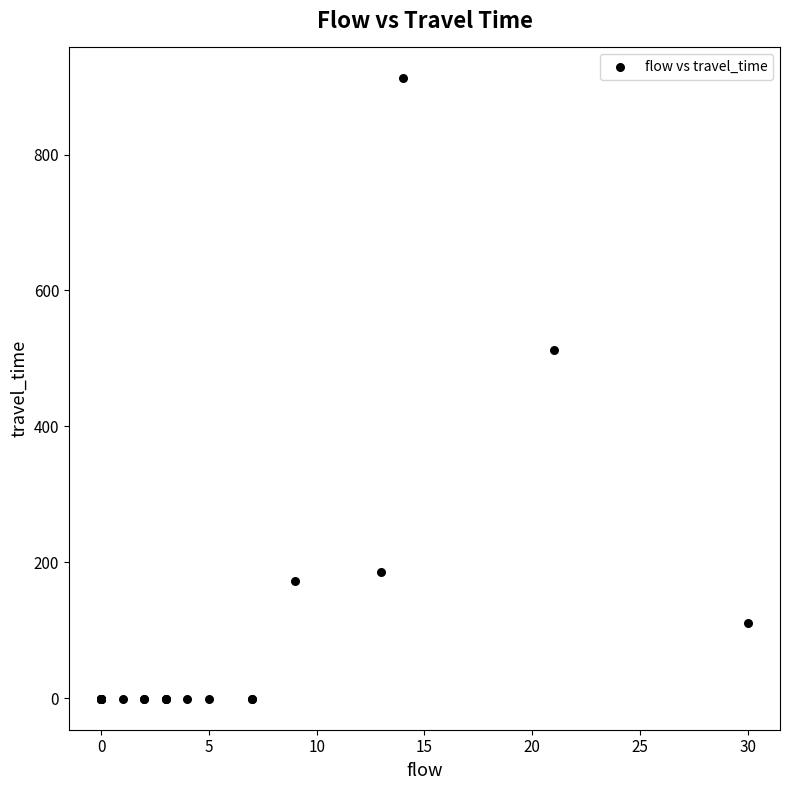

What Y value in the scatter plot is closest to 455?

513